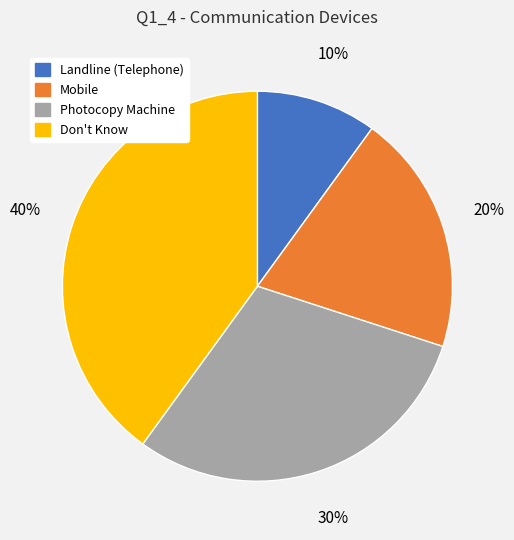

Which has a higher value, Mobile or Landline (Telephone)?

Mobile